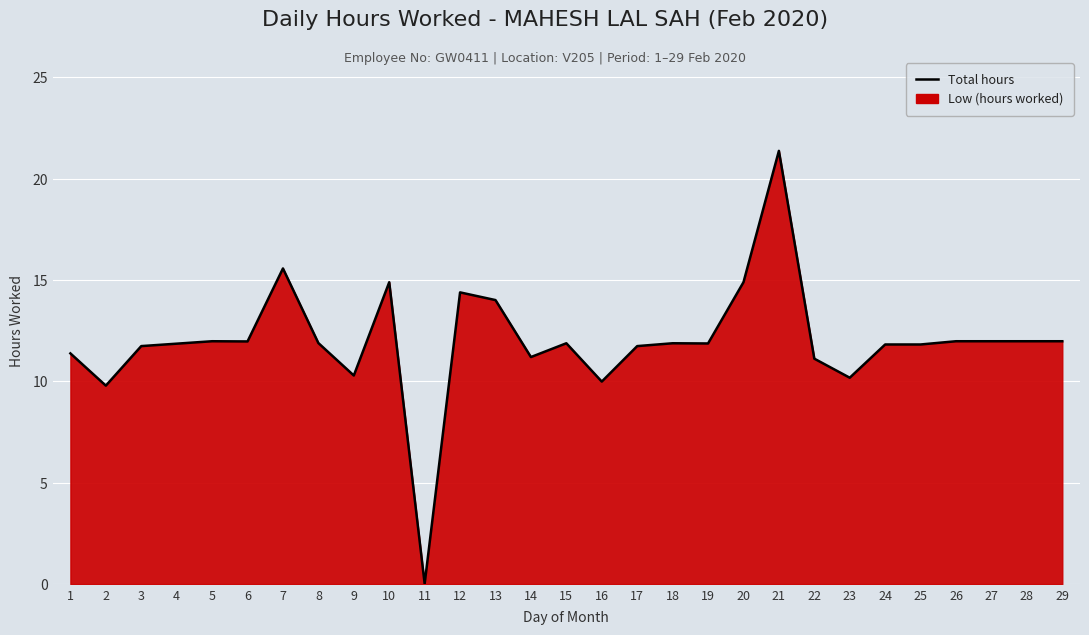

Reading left to right, extract all data points from this chart.

11.4	9.8	11.7	11.9	12.0	12.0	15.6	11.9	10.3	14.9	0.0	14.4	14.0	11.2	11.9	10.0	11.7	11.9	11.9	14.9	21.4	11.1	10.2	11.8	11.8	12.0	12.0	12.0	12.0